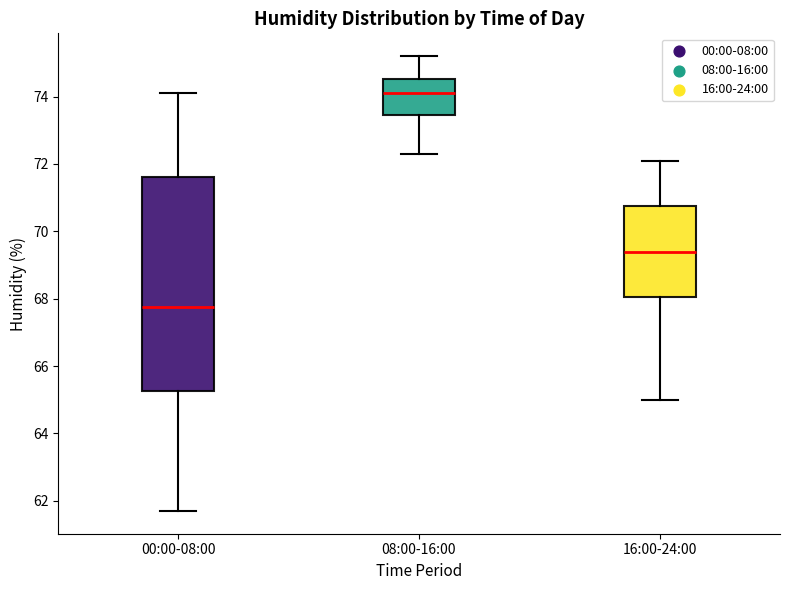

Which box's median line is the highest?

08:00-16:00